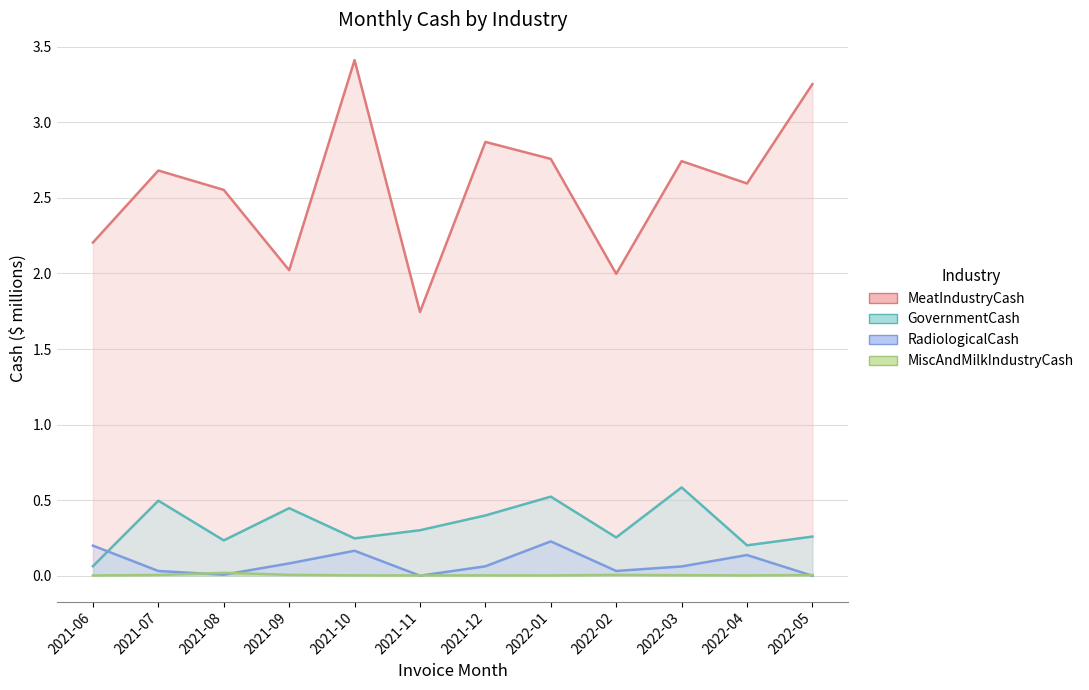

Reading left to right, extract all data points from this chart.

MeatIndustryCash: 2021-06=2.2	2021-07=2.7	2021-08=2.6	2021-09=2.0	2021-10=3.4	2021-11=1.7	2021-12=2.9	2022-01=2.8	2022-02=2.0	2022-03=2.7	2022-04=2.6	2022-05=3.3
GovernmentCash: 2021-06=0.1	2021-07=0.5	2021-08=0.2	2021-09=0.4	2021-10=0.2	2021-11=0.3	2021-12=0.4	2022-01=0.5	2022-02=0.3	2022-03=0.6	2022-04=0.2	2022-05=0.3
RadiologicalCash: 2021-06=0.2	2021-07=0.0	2021-08=0.0	2021-09=0.1	2021-10=0.2	2021-11=0.0	2021-12=0.1	2022-01=0.2	2022-02=0.0	2022-03=0.1	2022-04=0.1	2022-05=0.0
MiscAndMilkIndustryCash: 2021-06=0.0	2021-07=0.0	2021-08=0.0	2021-09=0.0	2021-10=0.0	2021-11=0.0	2021-12=0.0	2022-01=0.0	2022-02=0.0	2022-03=0.0	2022-04=0.0	2022-05=0.0